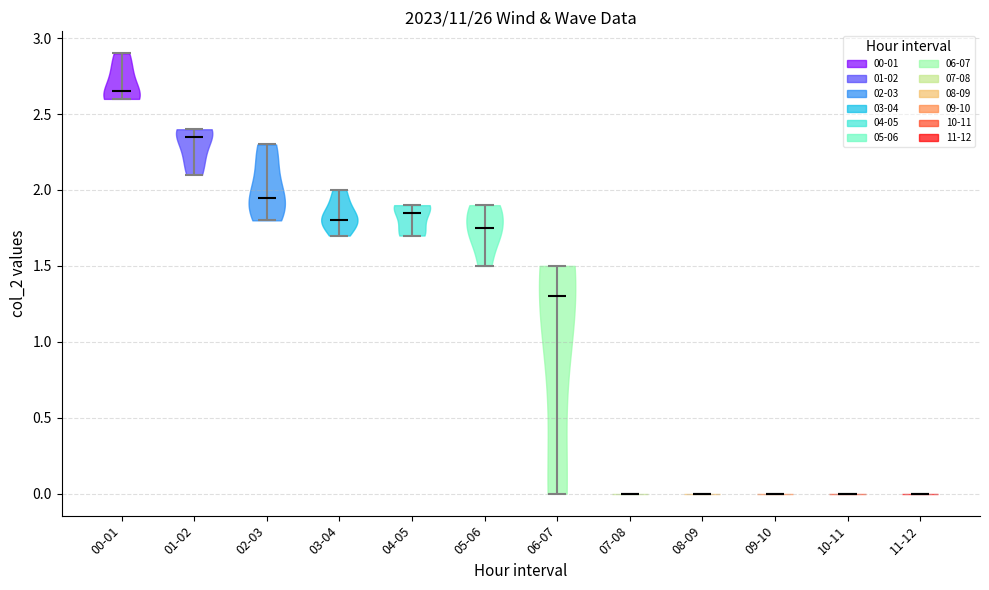

Reading left to right, read every violin against the y-axis: where its median line is, and the lowest and highest points it reaches. The values are not printed on the chart, so give them approximately, as read against the axis.

00-01: median line 2.65, lowest point 2.60, highest point 2.90
01-02: median line 2.35, lowest point 2.10, highest point 2.40
02-03: median line 1.95, lowest point 1.80, highest point 2.30
03-04: median line 1.80, lowest point 1.70, highest point 2.00
04-05: median line 1.85, lowest point 1.70, highest point 1.90
05-06: median line 1.75, lowest point 1.50, highest point 1.90
06-07: median line 1.30, lowest point 0.00, highest point 1.50
07-08: median line 0.00, lowest point 0.00, highest point 0.00
08-09: median line 0.00, lowest point 0.00, highest point 0.00
09-10: median line 0.00, lowest point 0.00, highest point 0.00
10-11: median line 0.00, lowest point 0.00, highest point 0.00
11-12: median line 0.00, lowest point 0.00, highest point 0.00